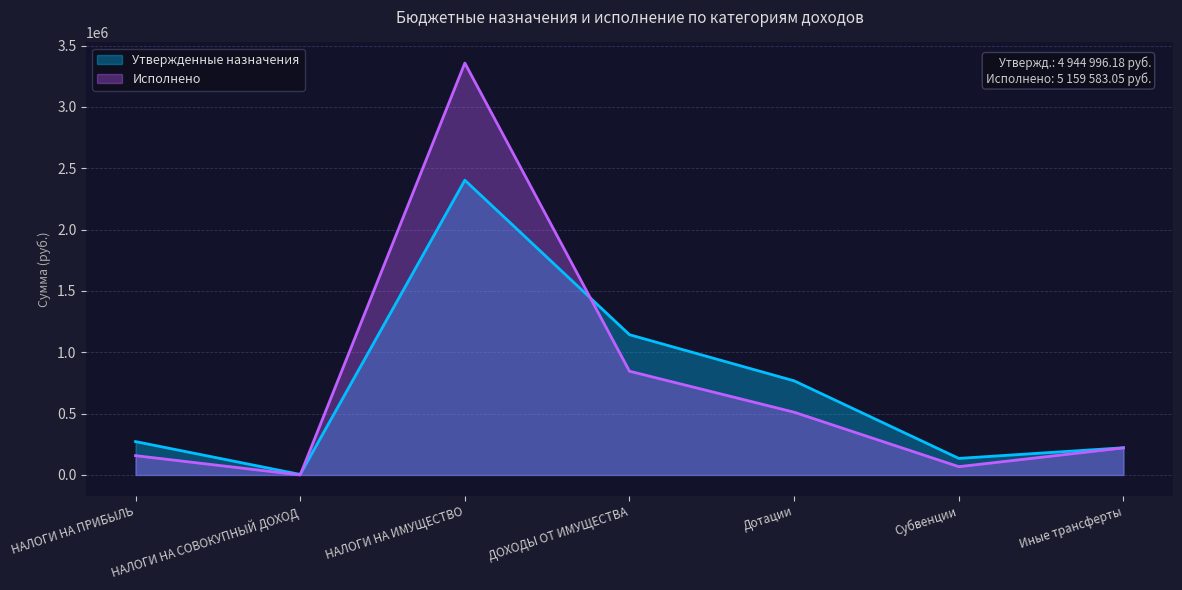

Count the number of data series in this chart.

2